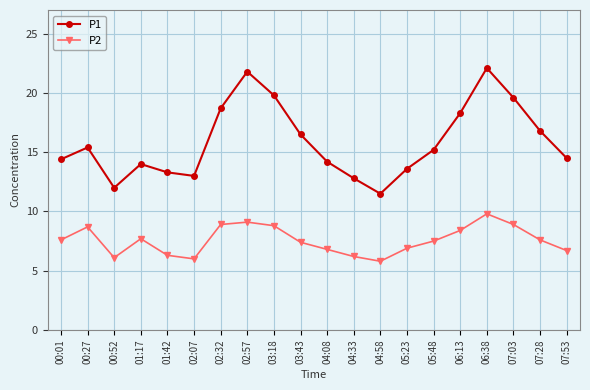

The P2 series shows 2.3 at 00:52. True or false?

False